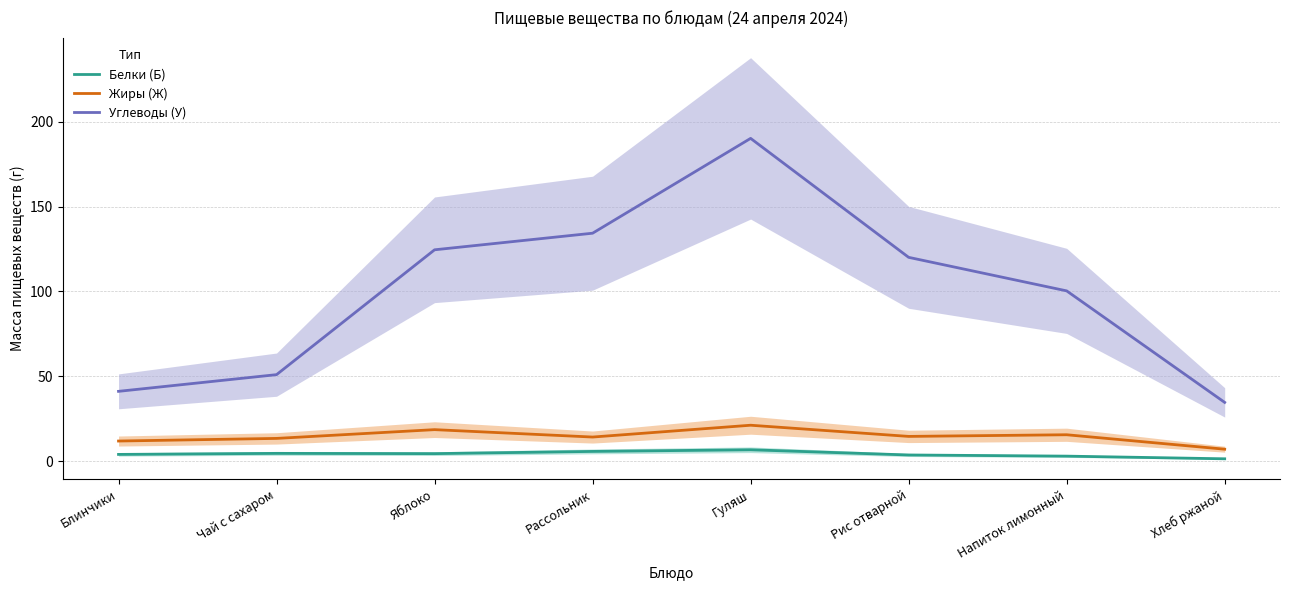

True or false: Углеводы (У) and Белки (Б) intersect in this chart.

False